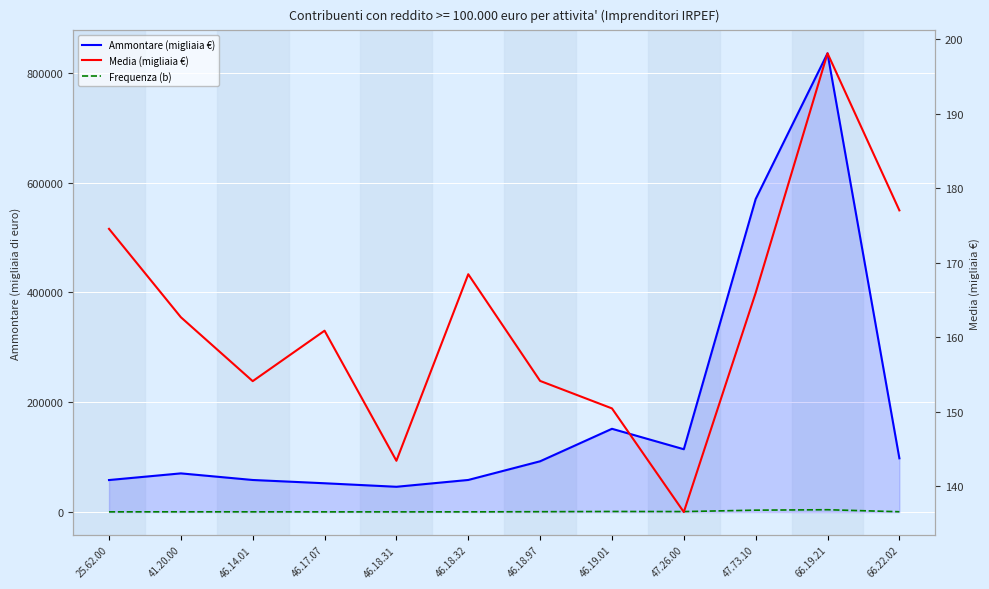

True or false: Ammontare (migliaia €) and Media (migliaia €) cross at least once.

False